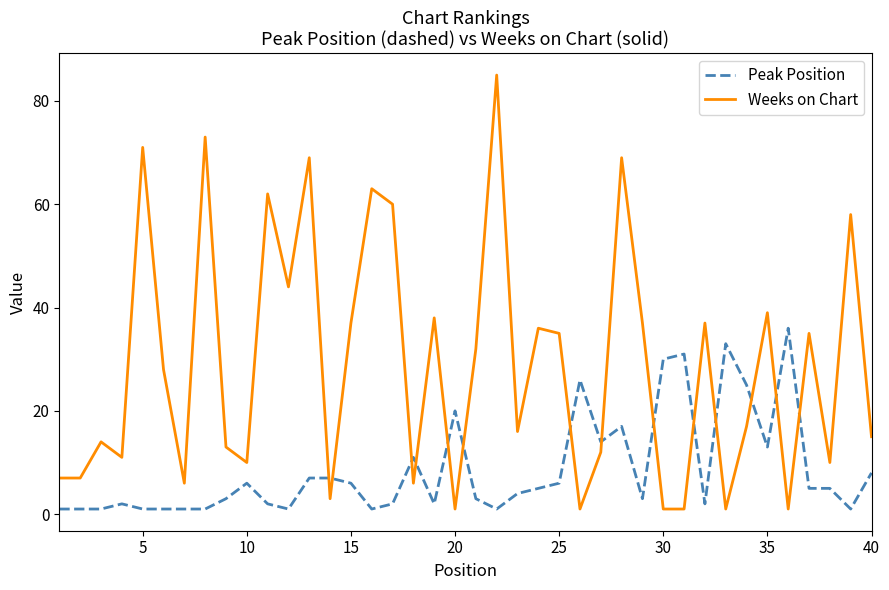

How many distinct data groups are displayed?

2